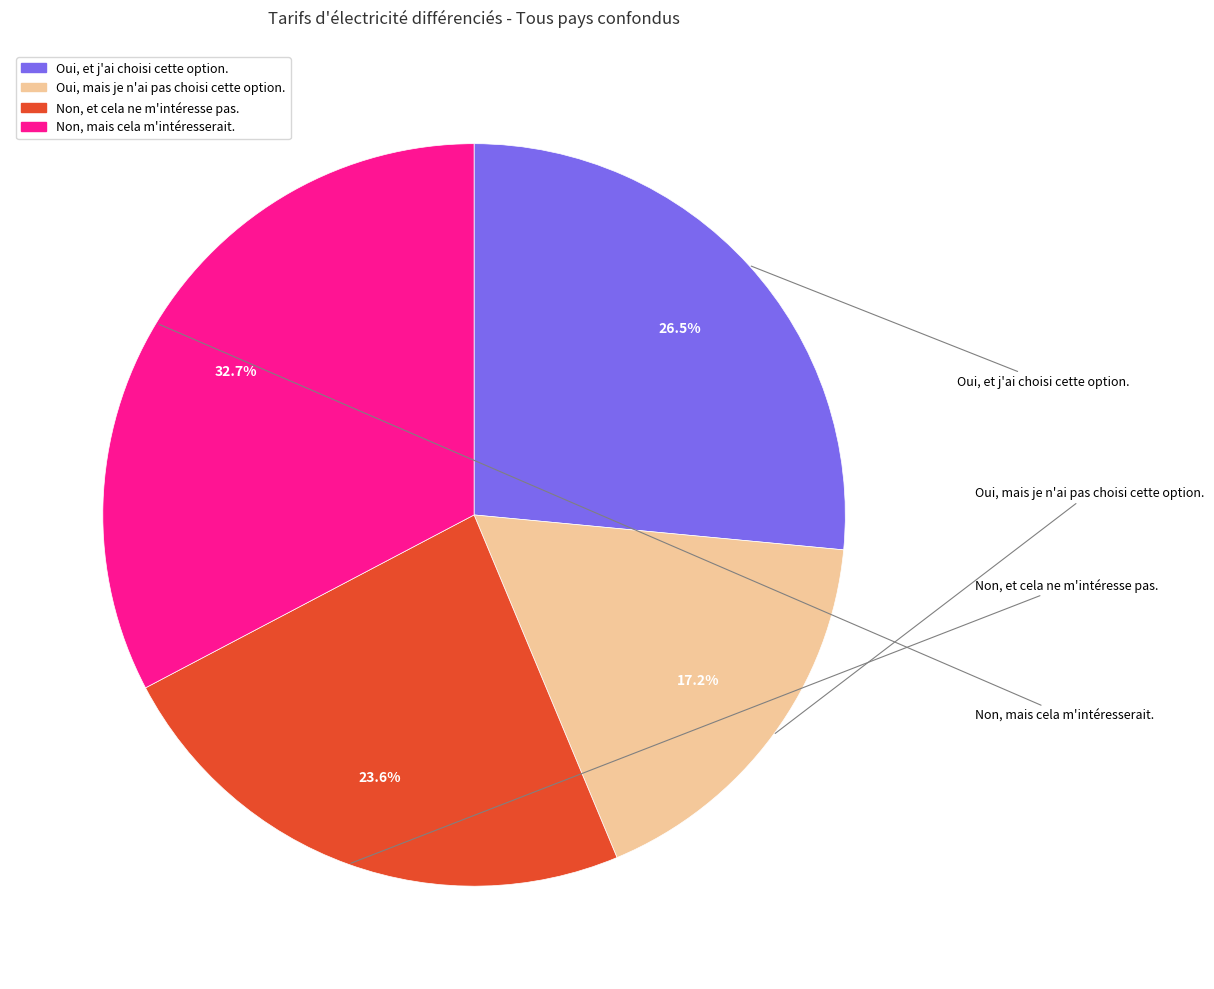

To the nearest percent, what percentage of the pie is Non, mais cela m'intéresserait.?

33%